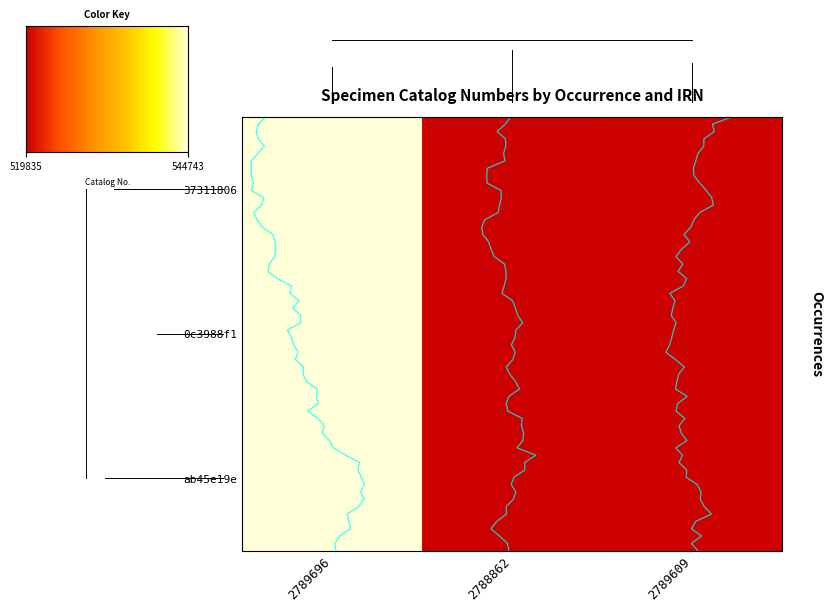

Reading left to right, transcribe all the data shown in this chart.

ab45e19e-14ac-4a62-b241-9113a84d8e4b: 1.0	0.0	0.0
0c3988f1-13c3-45a2-80cf-86b463186368: 1.0	0.0	0.0
37311806-dcff-4322-9543-d12b325092c0: 1.0	0.0	0.0